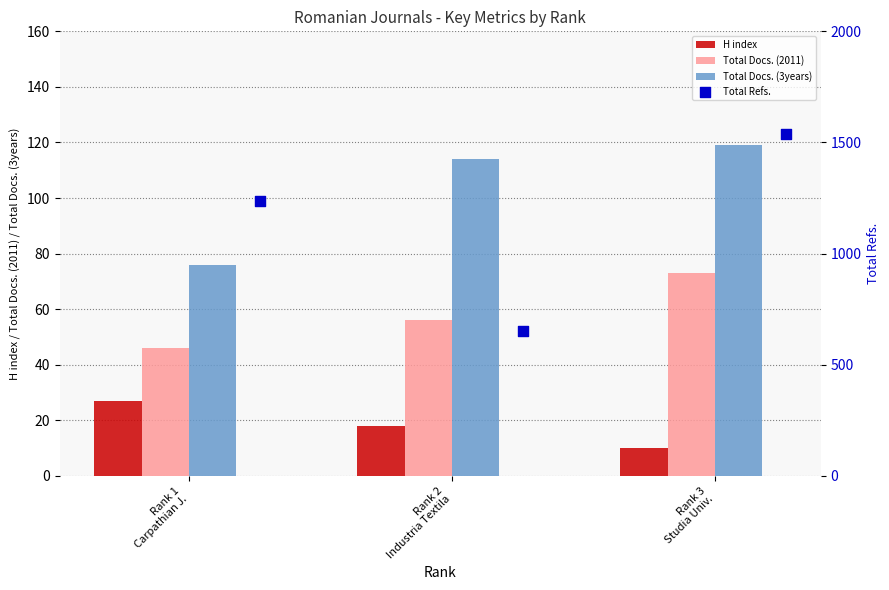

What are all the series names shown in the legend?

H index, Total Docs. (2011), Total Docs. (3years), Total Refs.